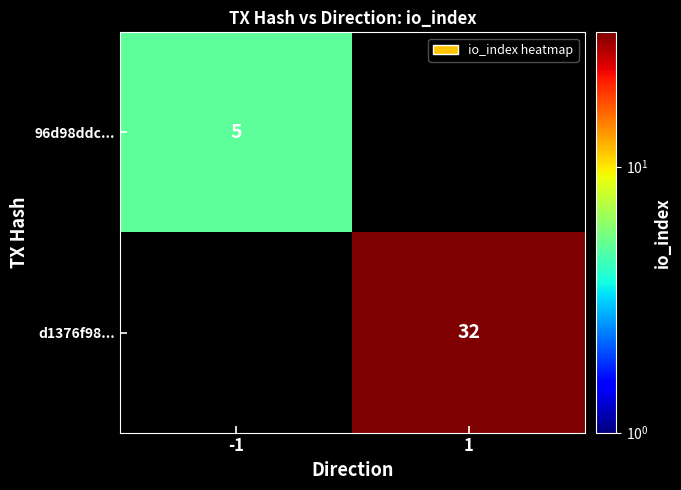

What is the greatest value displayed?

32